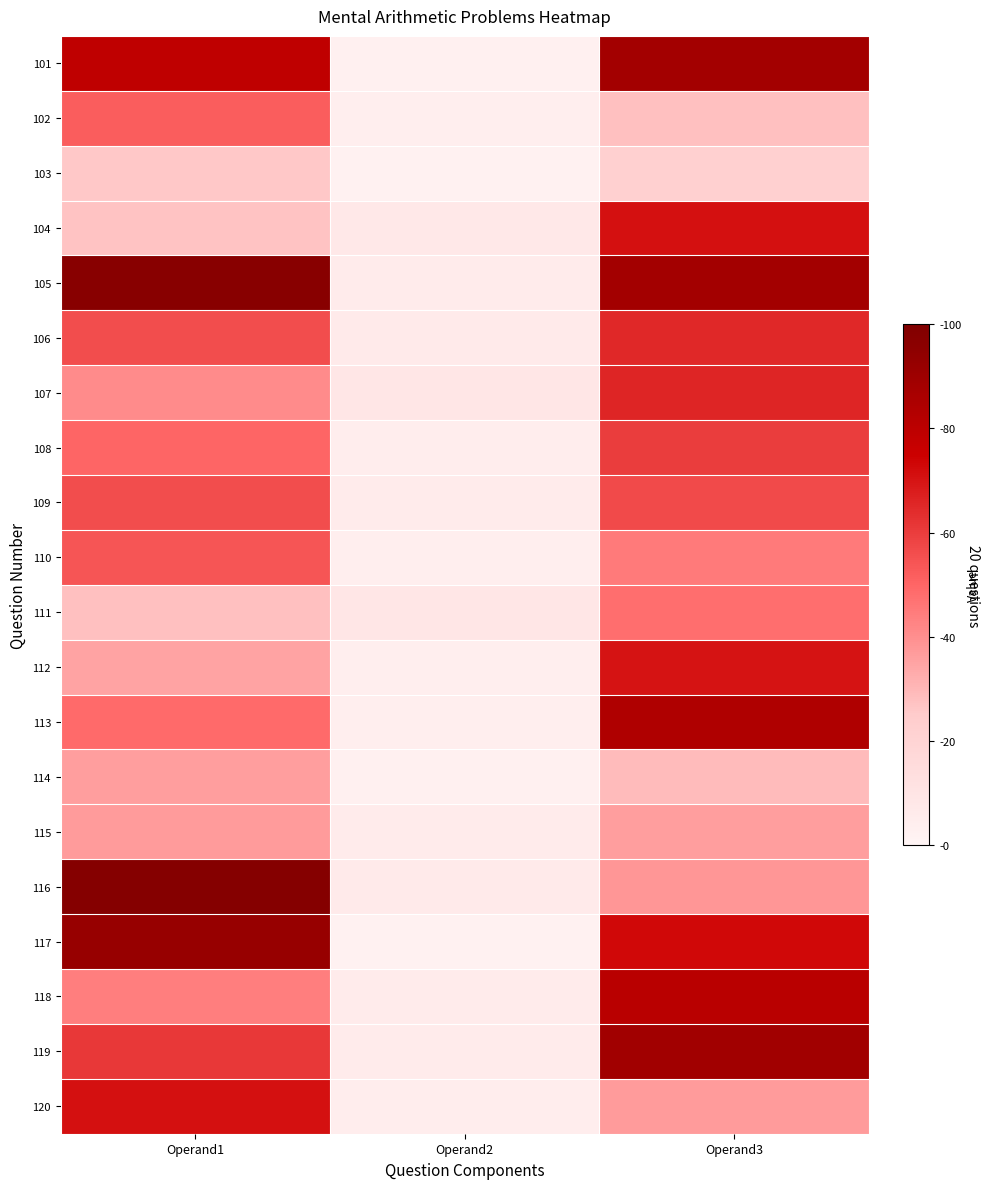

Rank the series at Operand1 from lowest to highest value.

103, 104, 111, 112, 114, 115, 107, 118, 113, 108, 102, 110, 106, 109, 119, 120, 101, 117, 105, 116